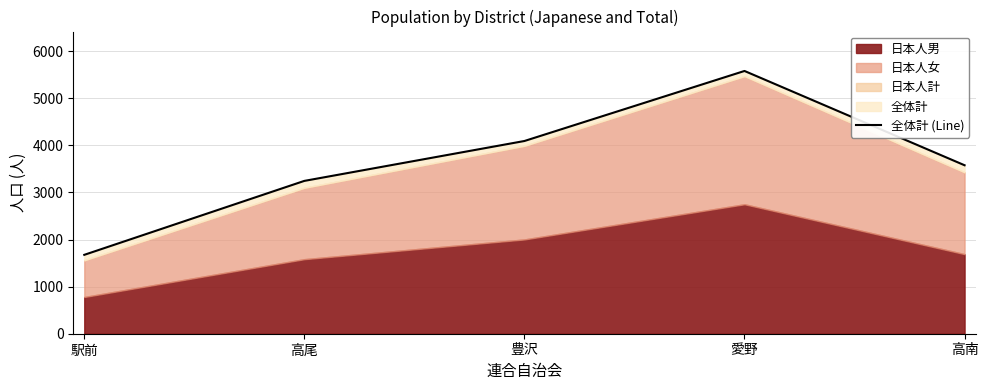

What is the approximate value at 豊沢?

4092